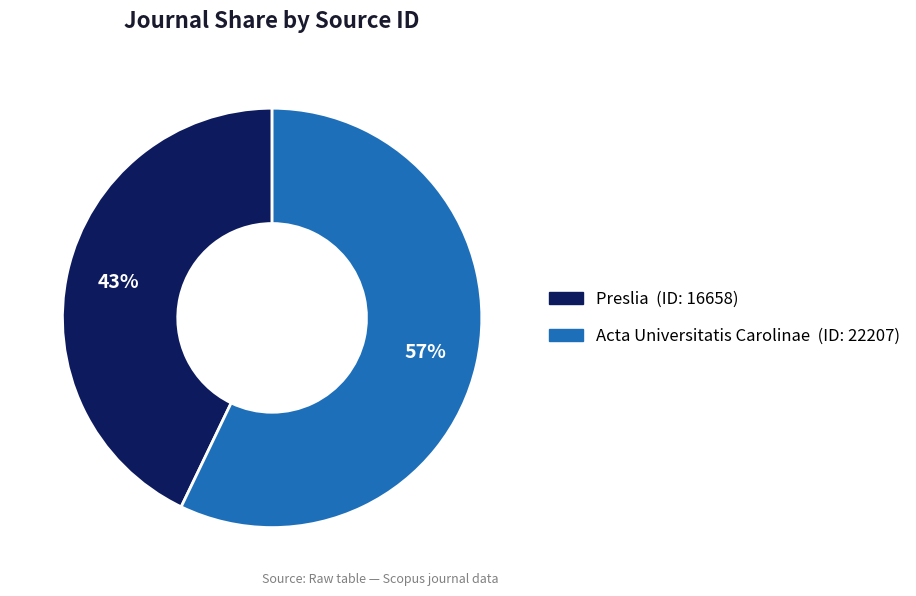

Between Preslia and Acta Universitatis Carolinae, which is larger?

Acta Universitatis Carolinae